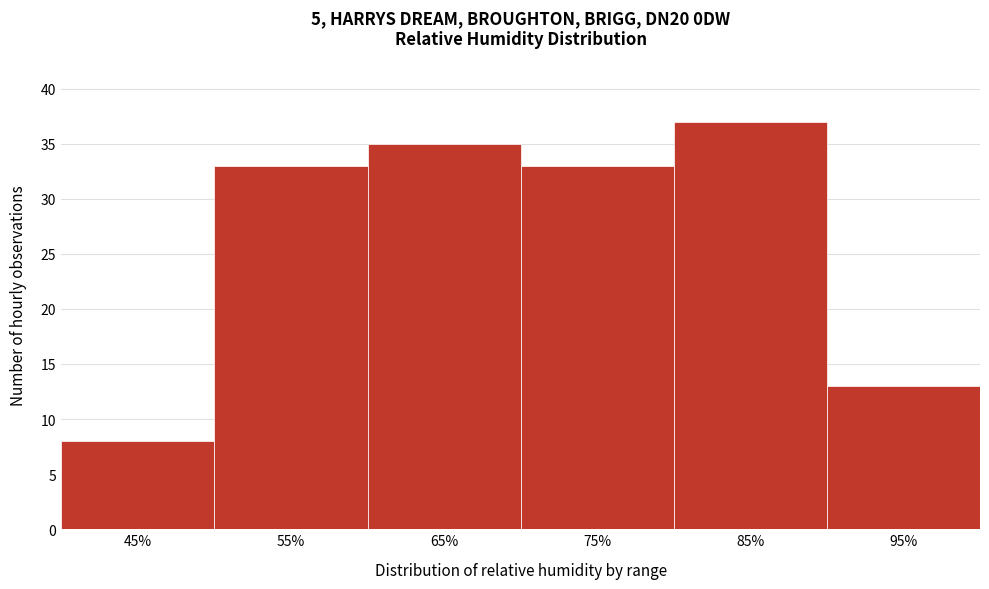

Over which range of the x-axis is the bar tallest?

80 to 90